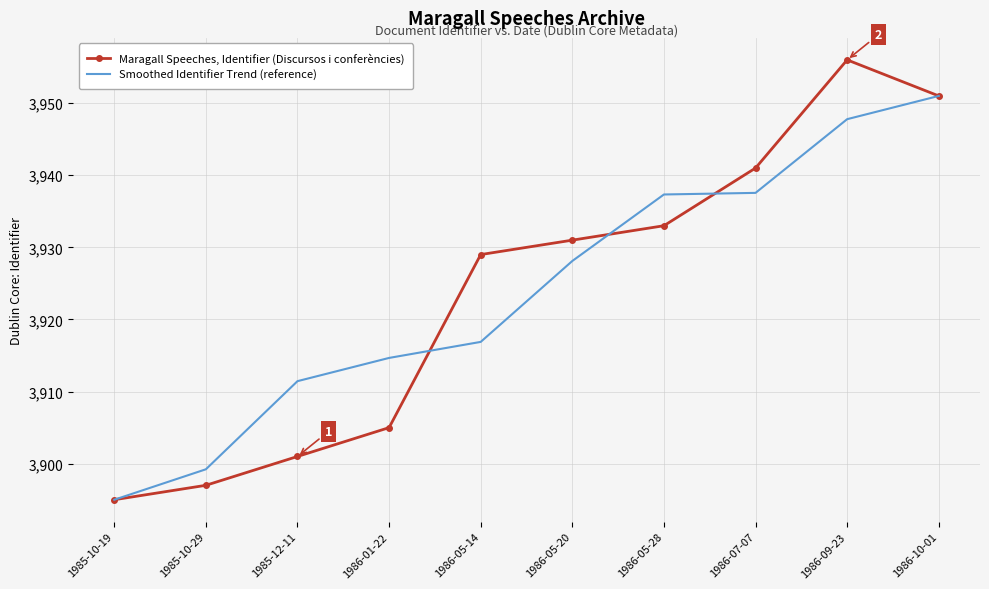

How many series are shown in this chart?

2